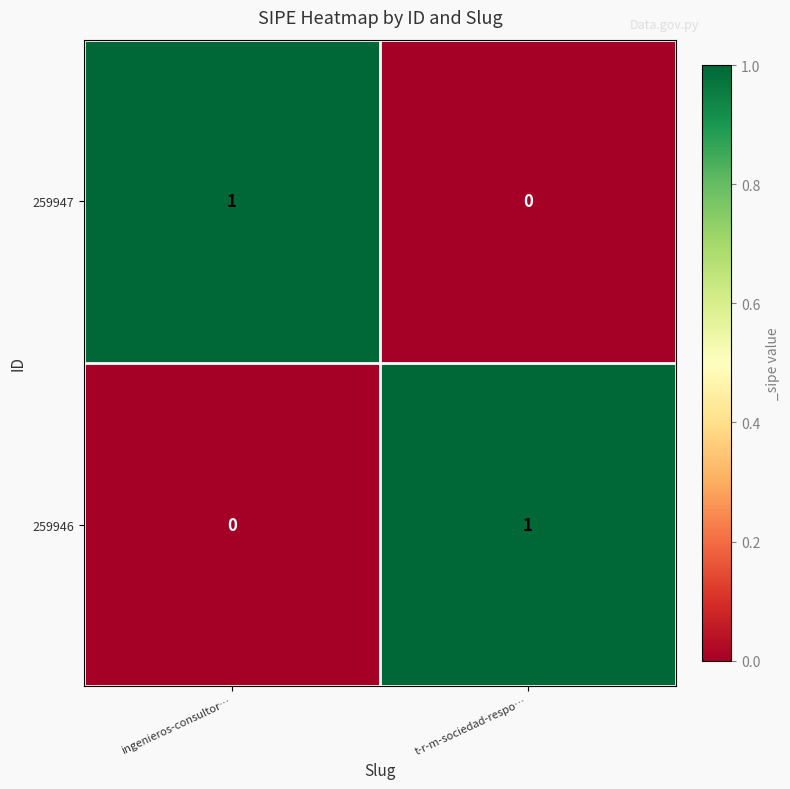

Is it true that 259946 equals 1 at t-r-m-sociedad-respo…?

True